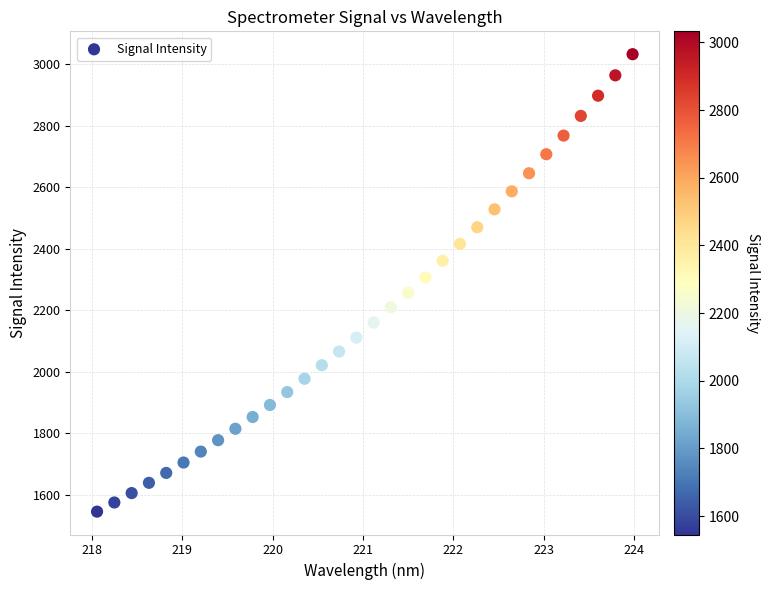

What is the range of Y values (max minus min)?

1487.0